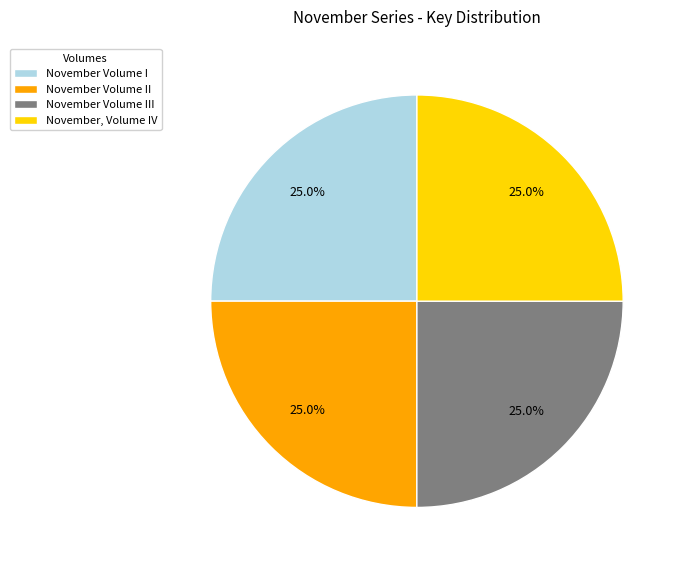

How much of the chart is everything except November Volume I?

75.0%